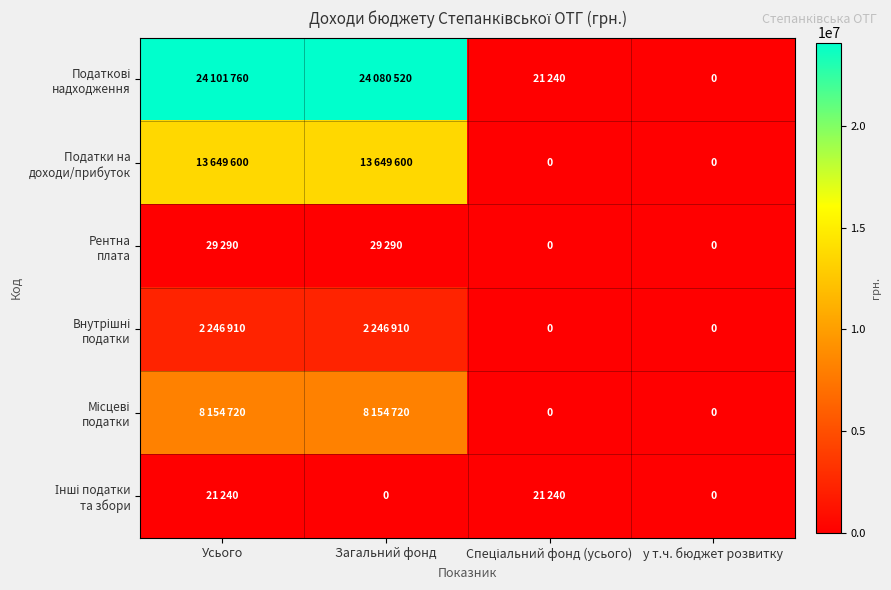

Between Усього and Загальний фонд, which series saw the biggest shift?

Податкові надходження